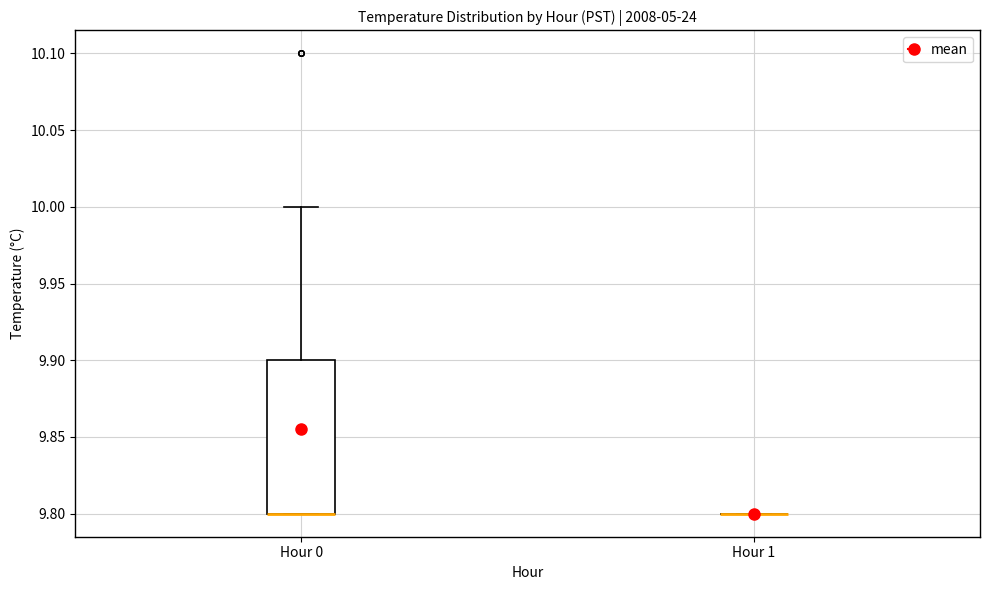

Which box is the tallest, from its lower edge to its upper edge?

Hour 0